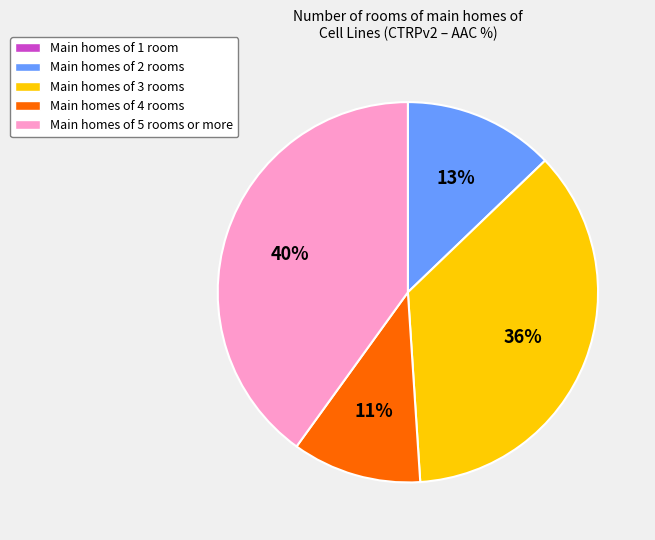

Which has a higher value, Main homes of 5 rooms or more or Main homes of 2 rooms?

Main homes of 5 rooms or more